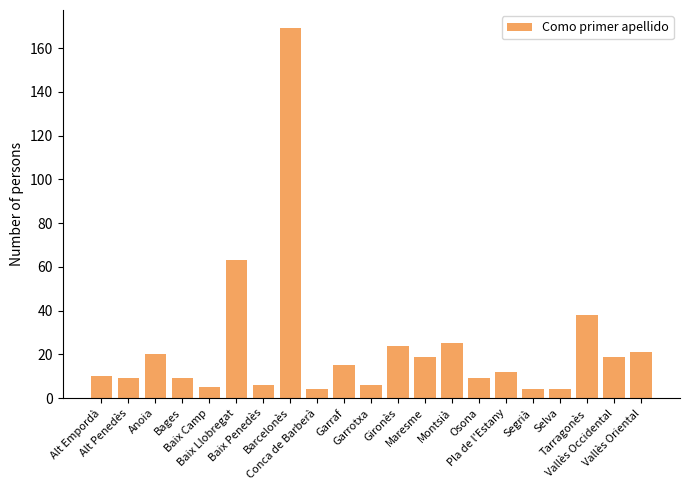

What is the minimum value shown in the chart?

4